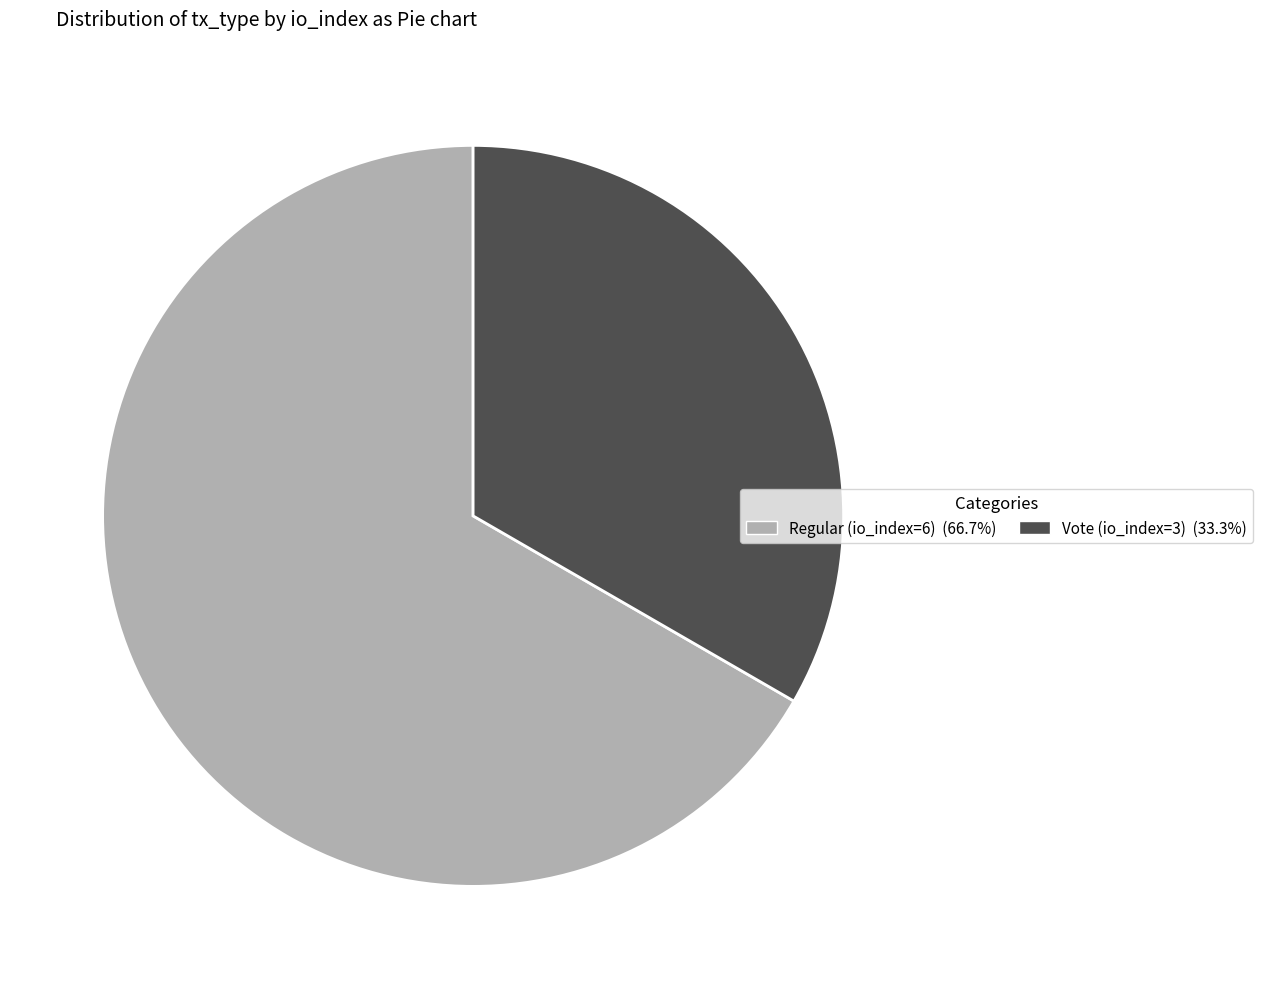

How many slices are in this pie chart?

2